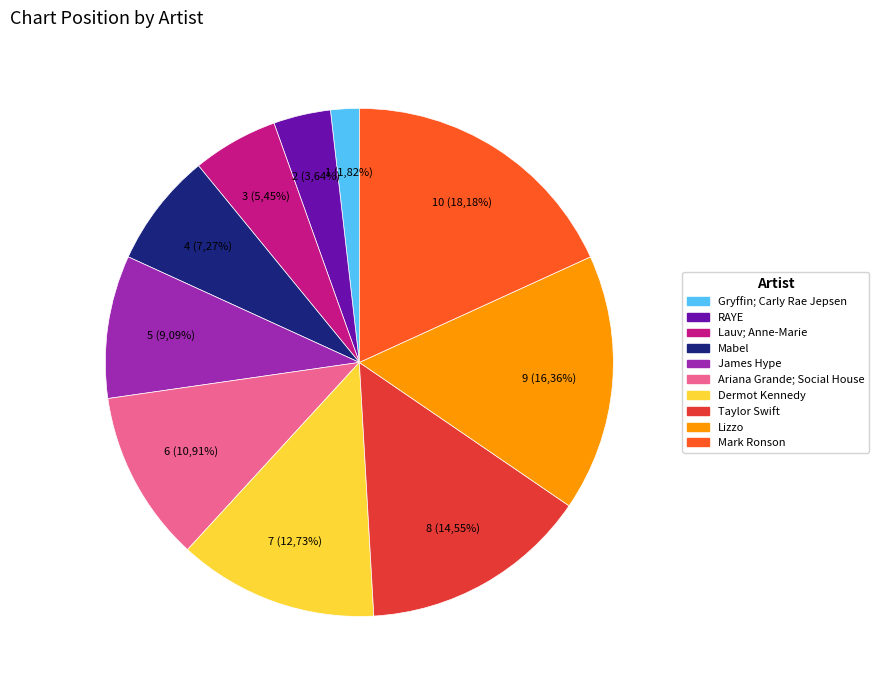

Which slice is the largest?

Mark Ronson